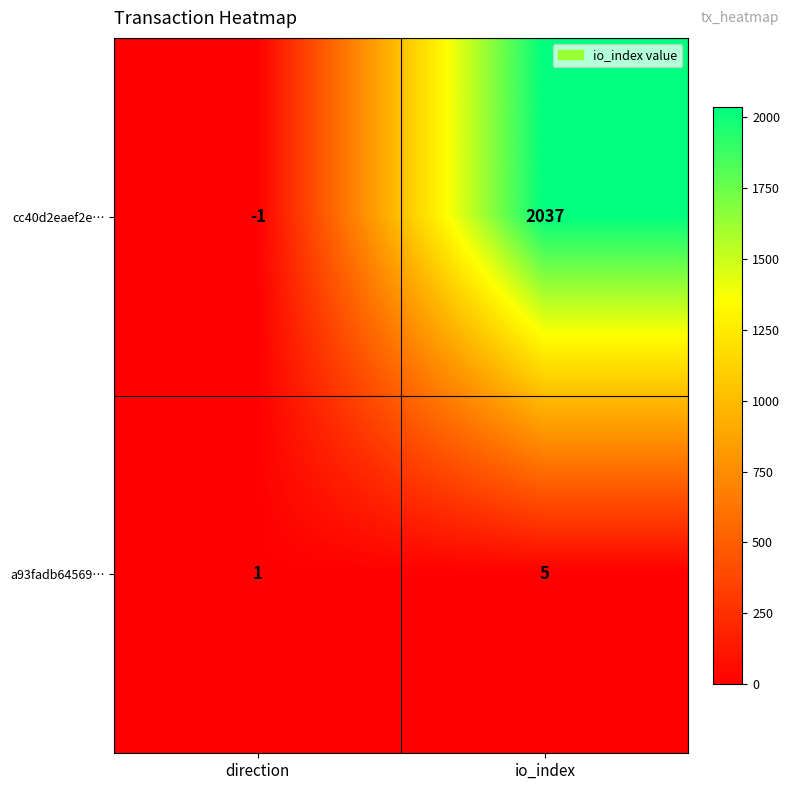

What is the approximate value of a93fadb64569… at io_index?

5